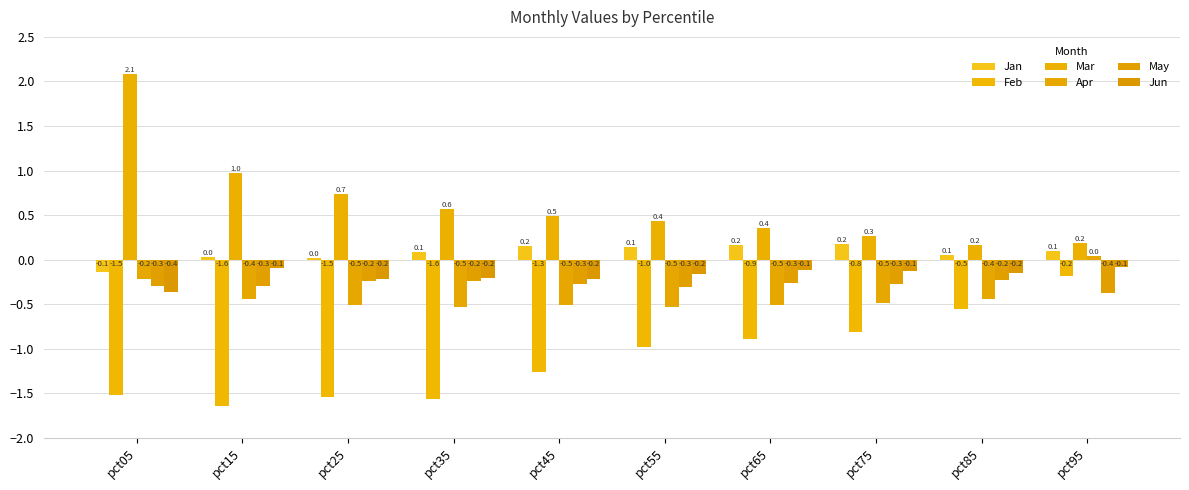

How many bars are there in total?

60